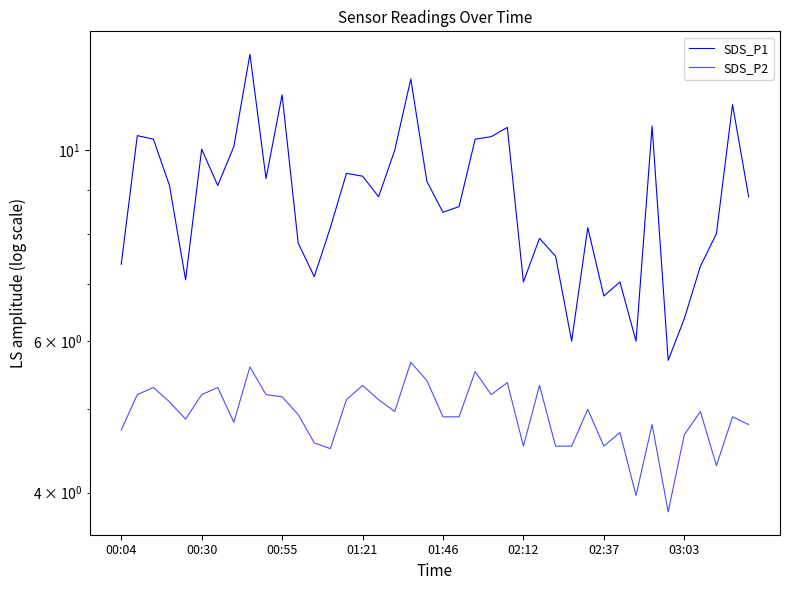

Which category has the lowest value across all series?

34